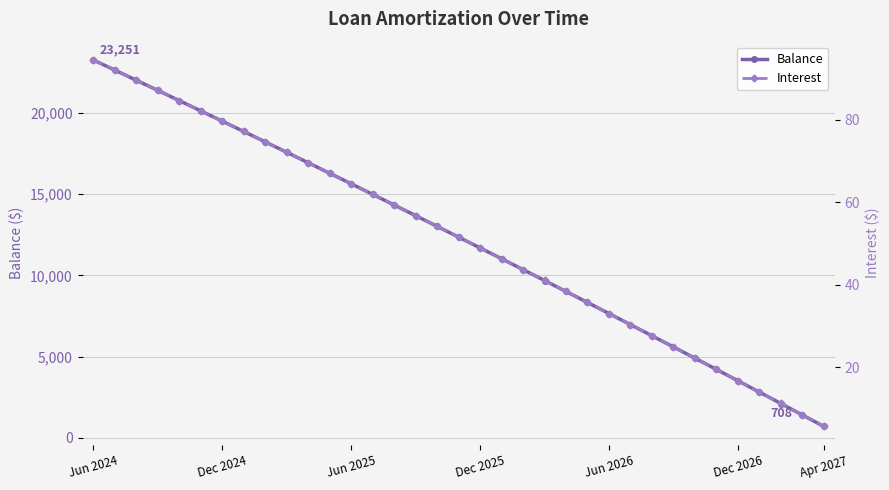

What position from the right is 28?

7